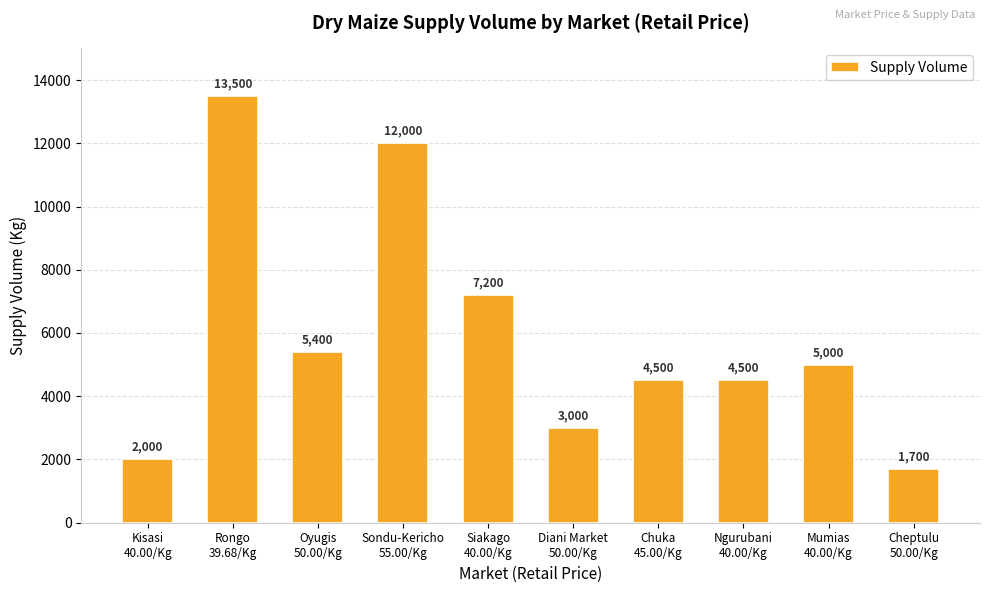

Is it true that the value at Kisasi
40.00/Kg is 2000?

True